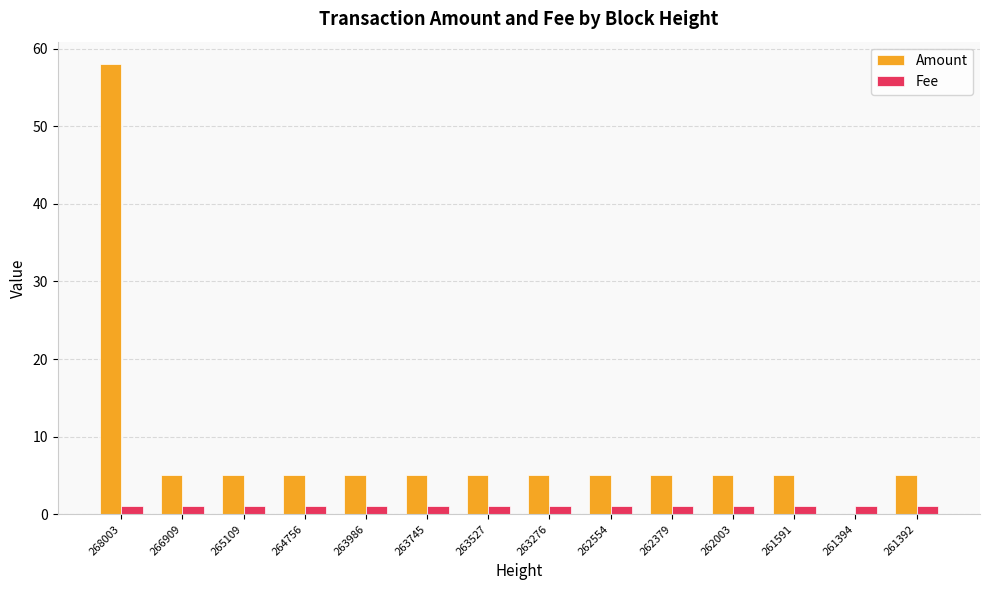

How many data points does each series have?

14